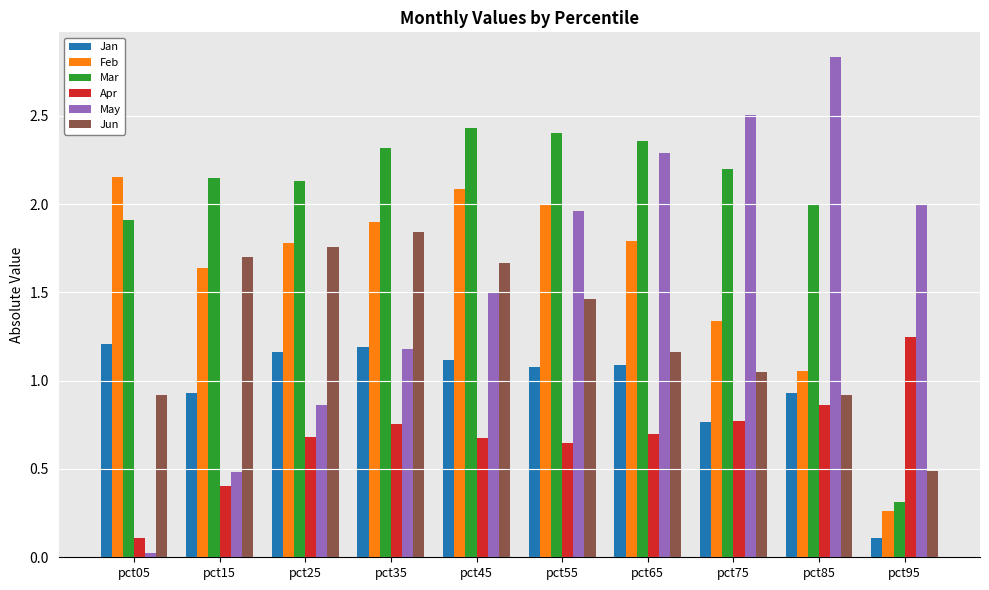

True or false: May has a value of 0.3 at pct15.

False